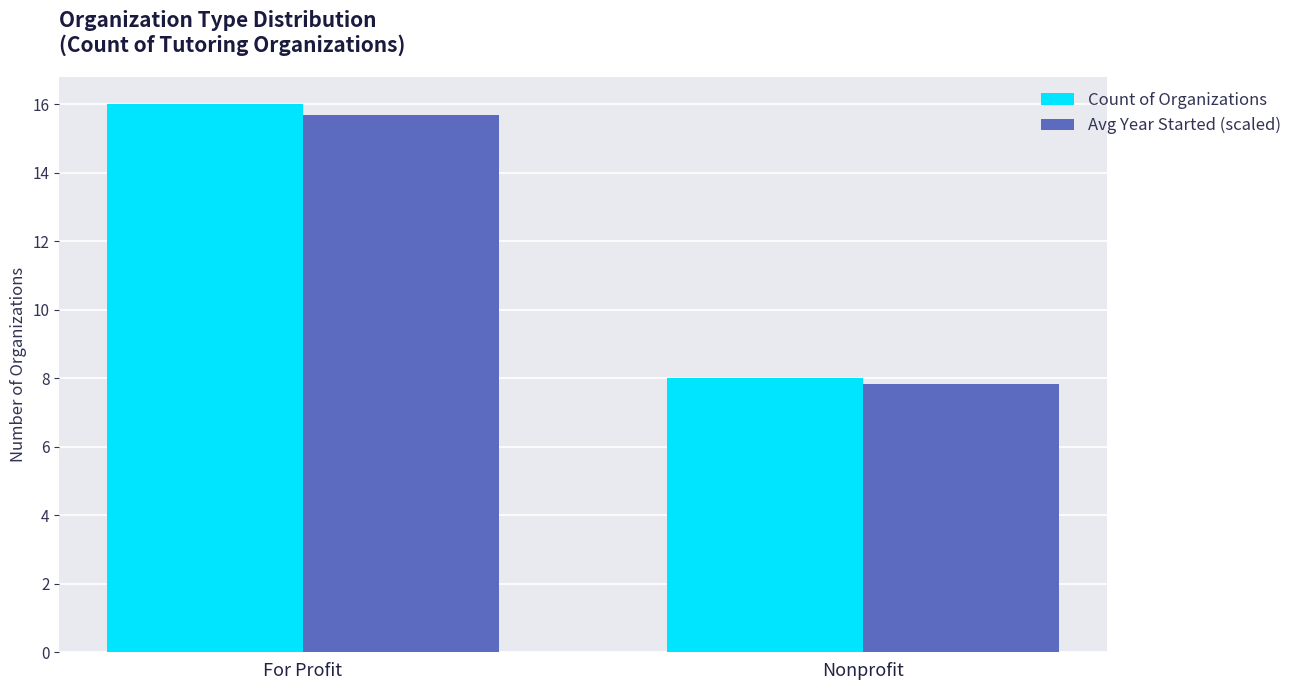

What is the difference between the maximum and minimum values in the Avg Year Started (scaled) series?

7.8